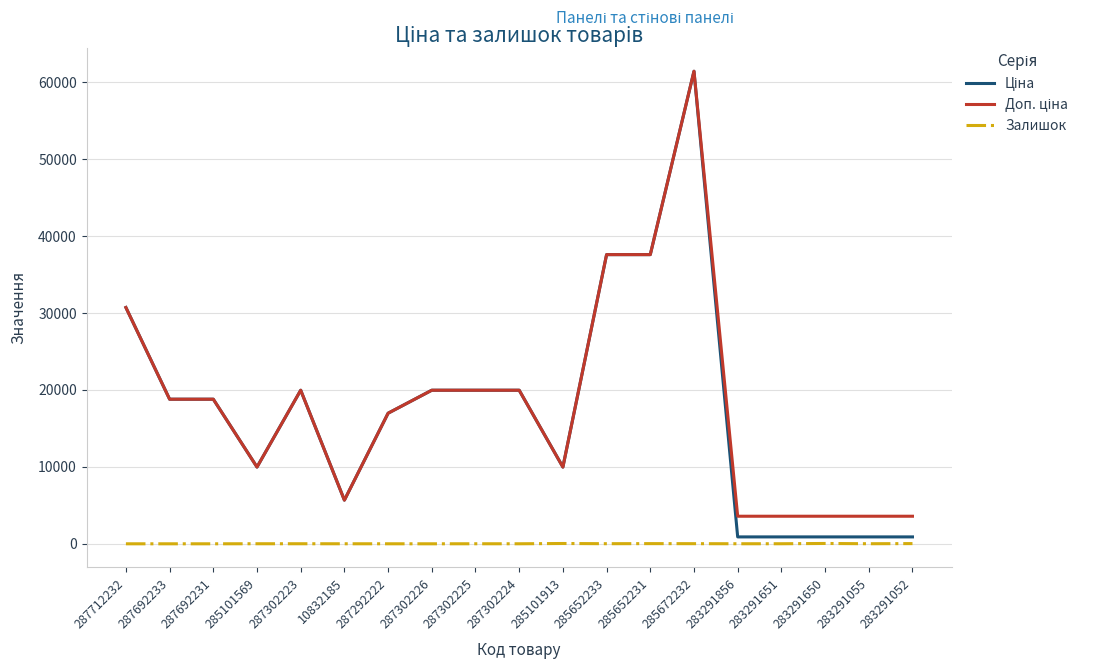

What is the spread (max minus min) of values at 10832185?

5669.8